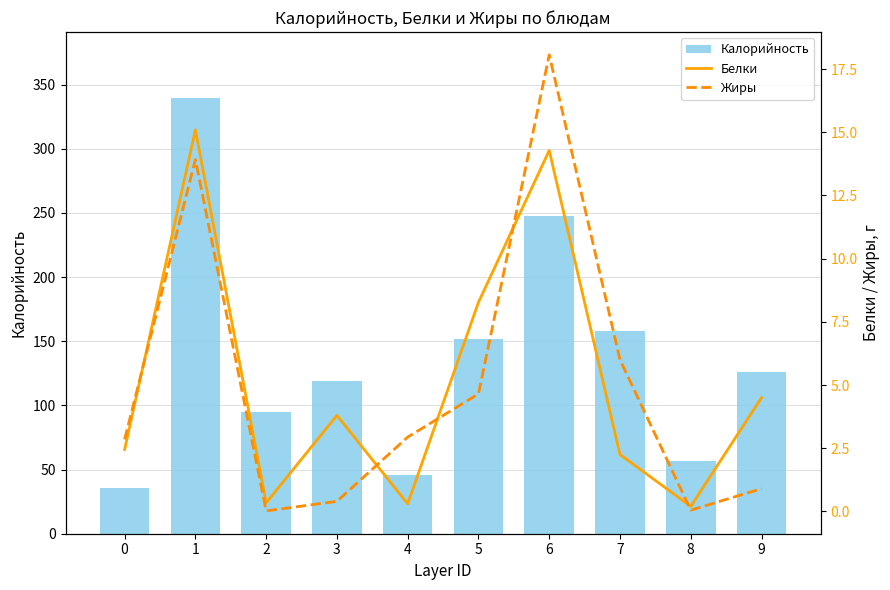

Reading right to left, what are all the values shown in this chart?

Калорийность: 9=126.0	8=57.0	7=158.0	6=248.0	5=152.0	4=46.0	3=119.0	2=95.0	1=340.0	0=36.0
Белки: 9=4.5	8=0.2	7=2.2	6=14.3	5=8.3	4=0.3	3=3.8	2=0.3	1=15.1	0=2.5
Жиры: 9=0.9	8=0.1	7=6.0	6=18.1	5=4.7	4=2.9	3=0.4	2=0.0	1=13.9	0=2.9